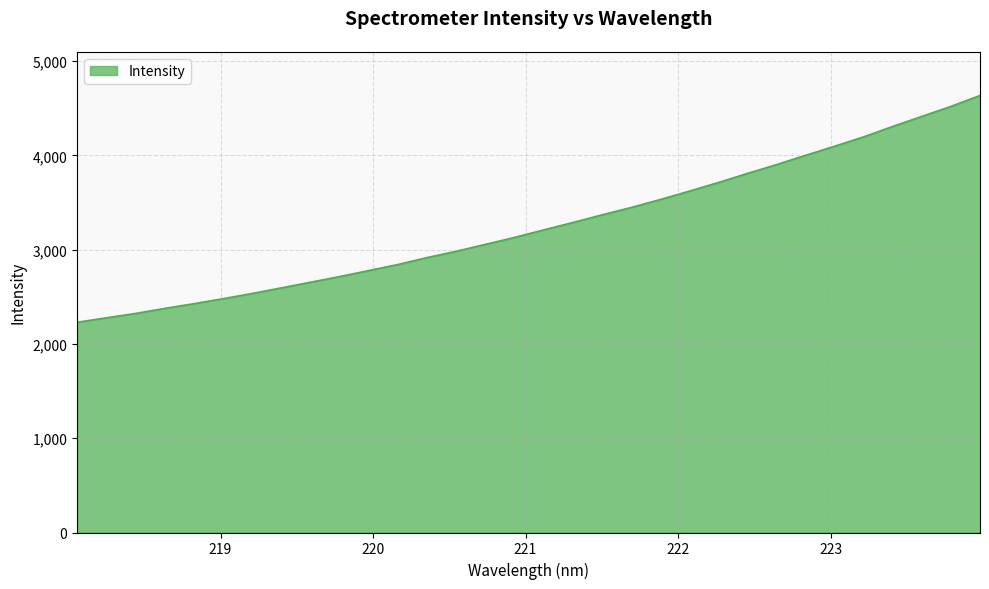

What is the minimum value shown in the chart?

2230.1